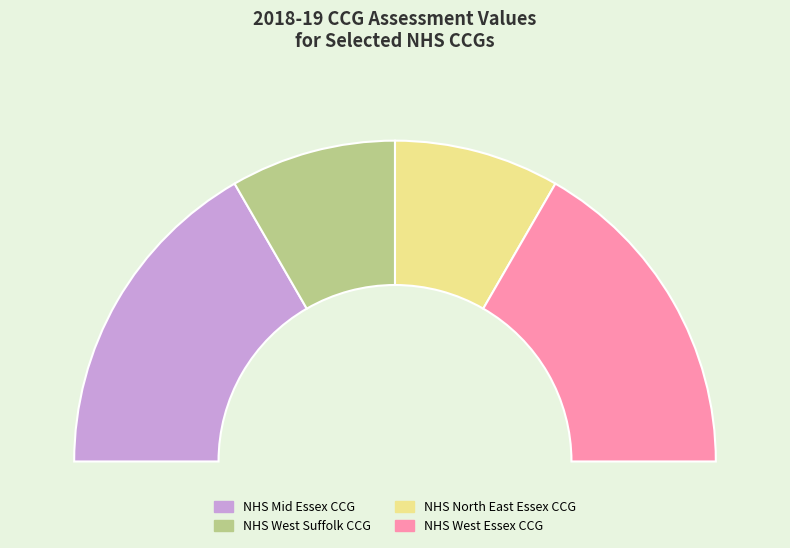

What percentage is the NHS Mid Essex CCG slice, to the nearest percent?

33%